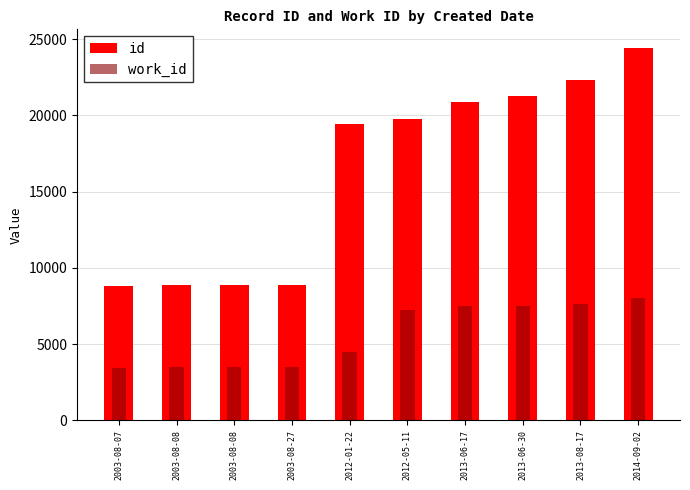

Are the bars horizontal?

No